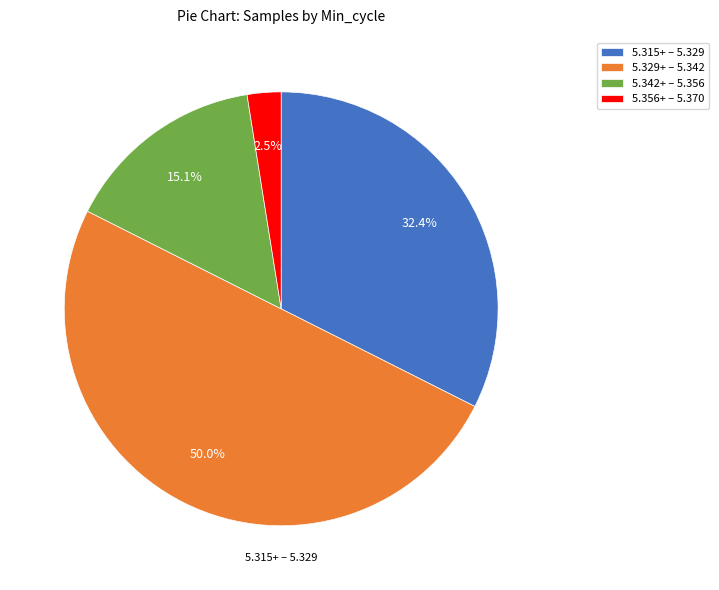

What portion of the pie excludes 5.329+ – 5.342?

50.0%